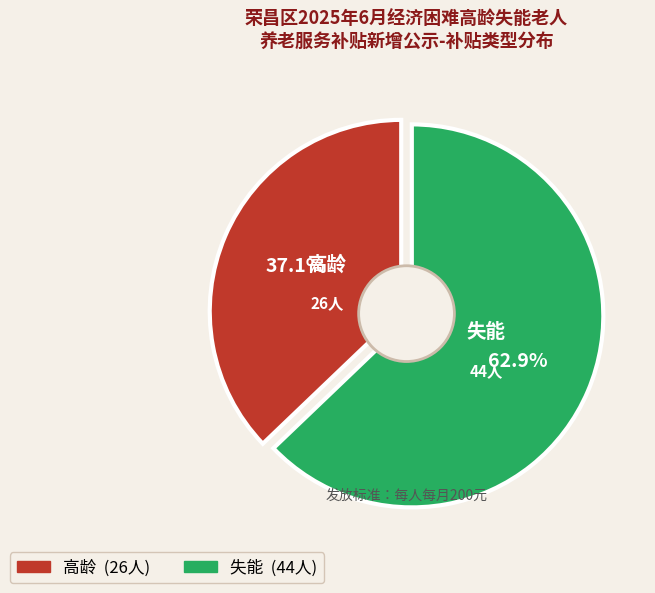

Is it true that 失能 is 63% of the pie?

True